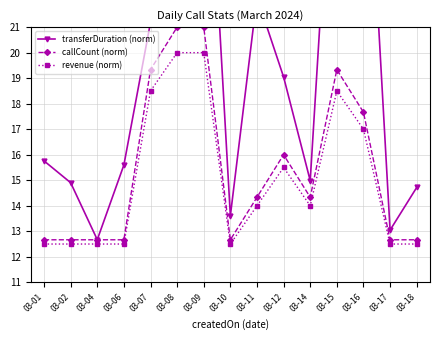

What is the total value across all series at 03-10?

38.8